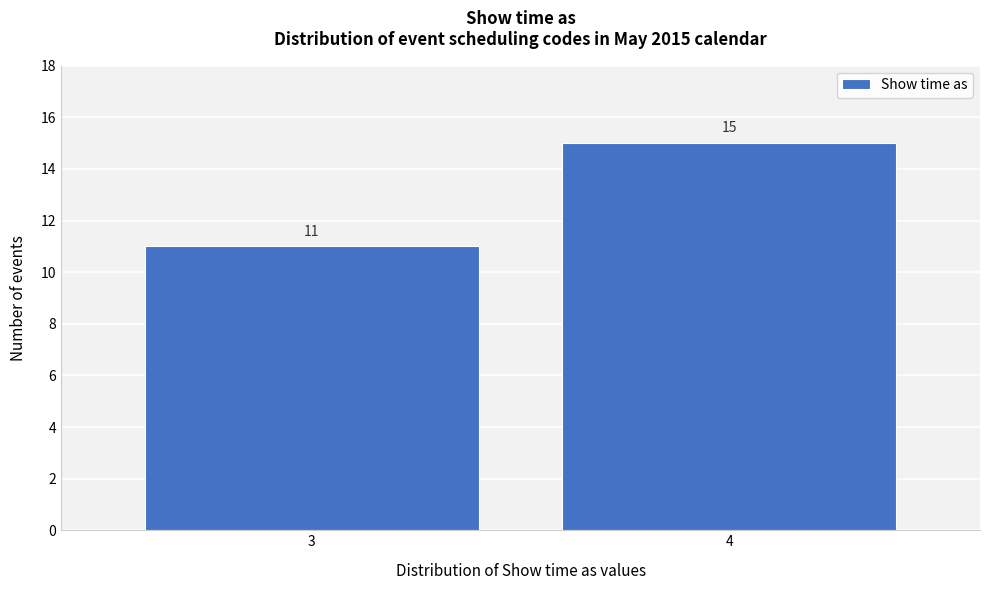

Reading right to left, extract all data points from this chart.

4=15	3=11